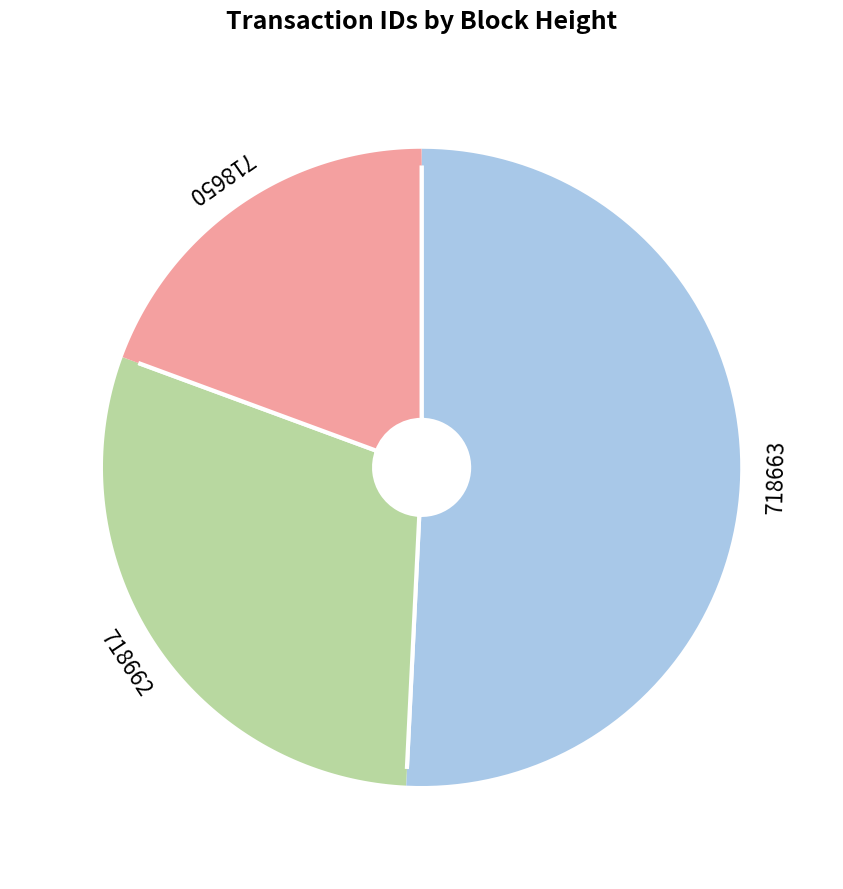

What is the smallest slice in the pie chart?

718650